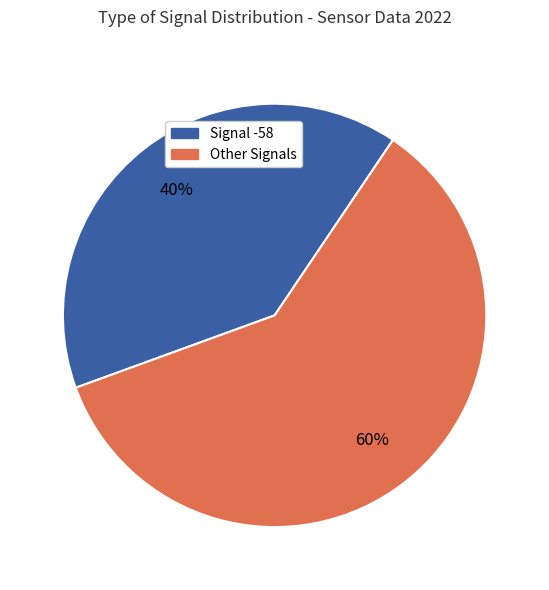

Is there any slice that represents more than half of the pie?

Yes